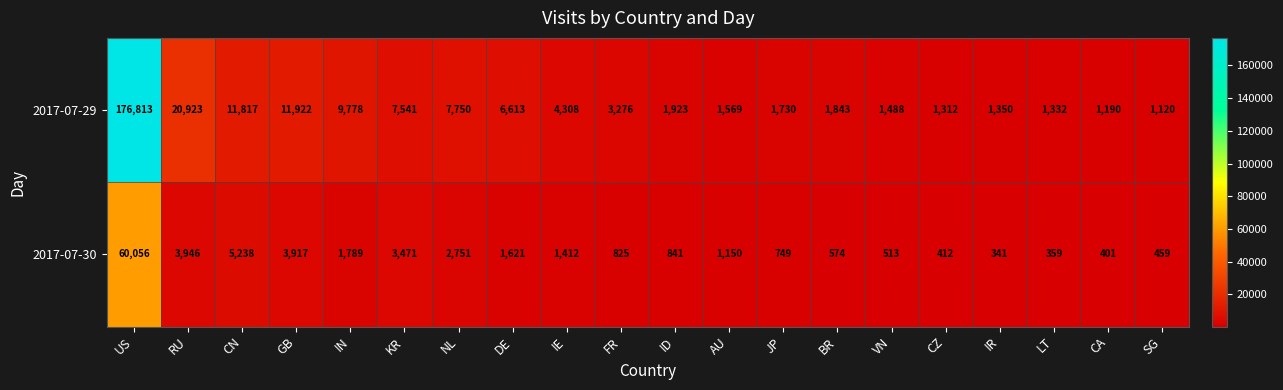

The value of 2017-07-30 at FR is 825. True or false?

True